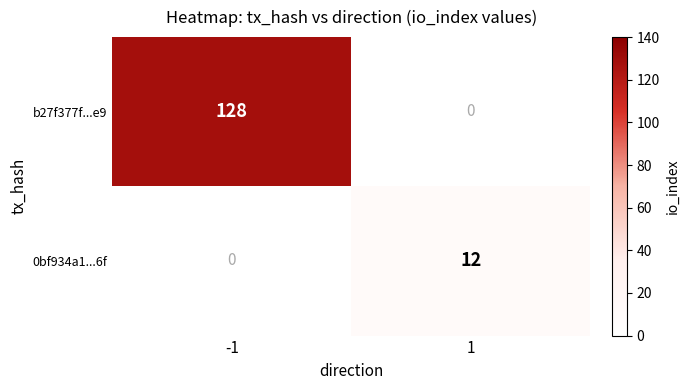

Is it true that b27f377f...e9 equals 215 at -1?

False